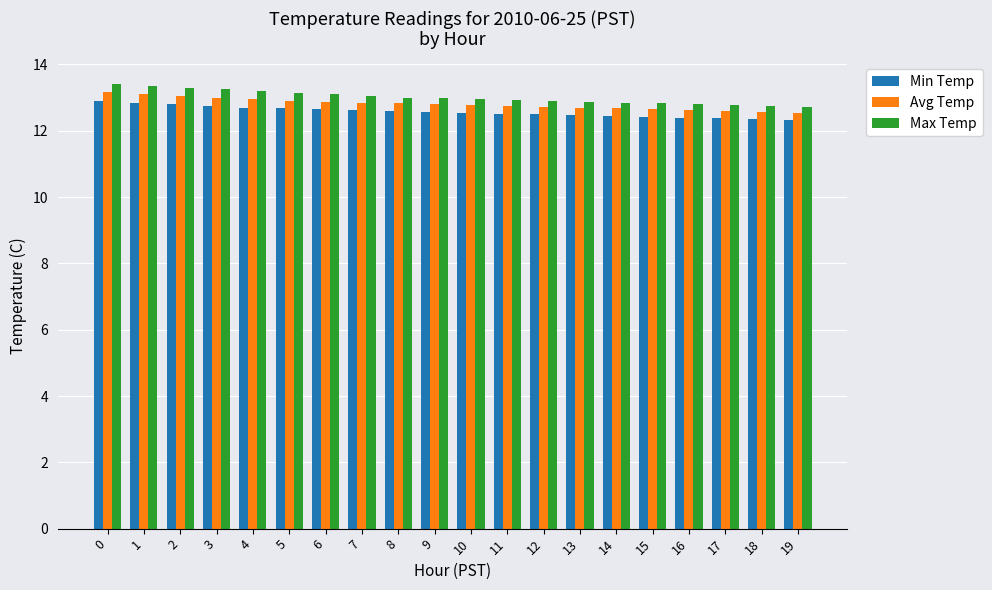

Are the bars horizontal?

No